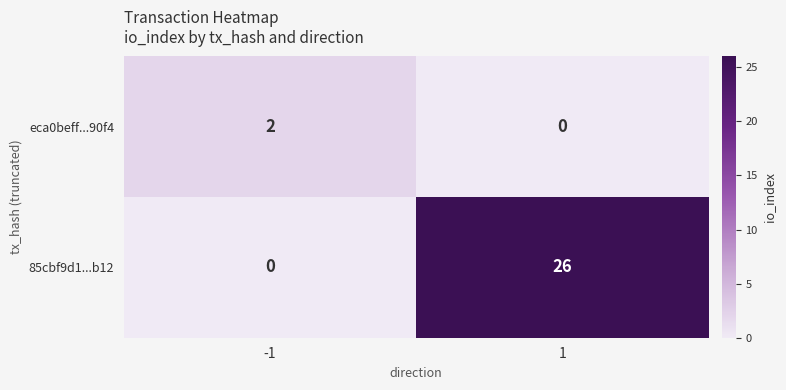

Which series has the widest spread of values?

85cbf9d1...b12